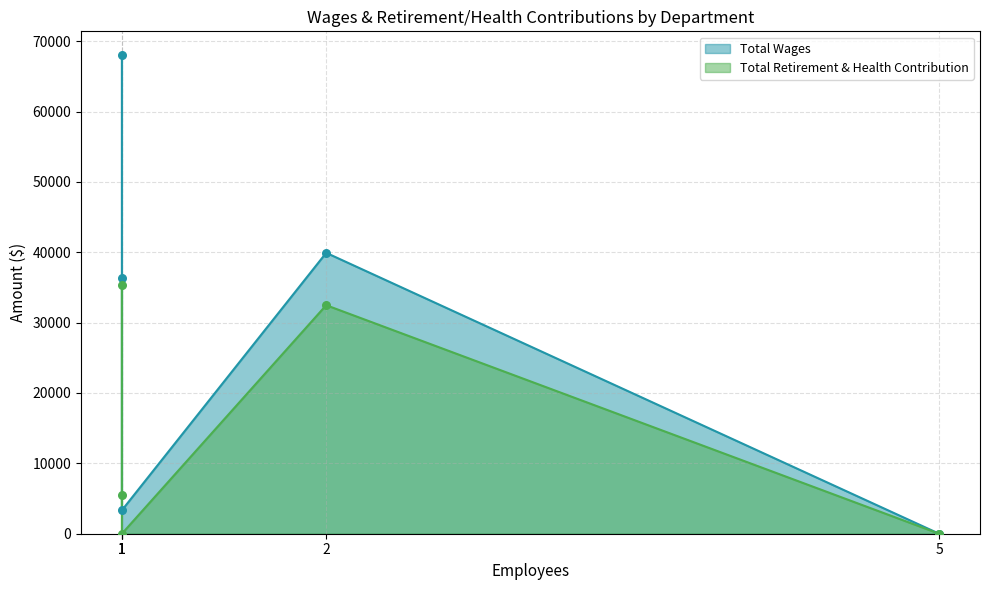

Which series contains the lowest Y value?

Total Wages